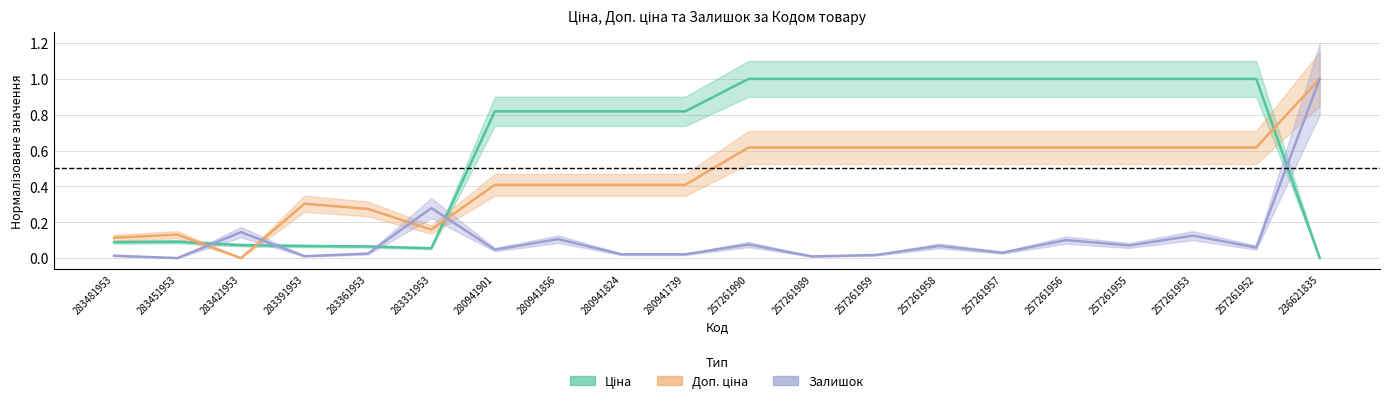

Reading left to right, what are all the values shown in this chart?

Ціна: 0.1	0.1	0.1	0.1	0.1	0.1	0.8	0.8	0.8	0.8	1.0	1.0	1.0	1.0	1.0	1.0	1.0	1.0	1.0	0.0
Доп. ціна: 0.1	0.1	0.0	0.3	0.3	0.2	0.4	0.4	0.4	0.4	0.6	0.6	0.6	0.6	0.6	0.6	0.6	0.6	0.6	1.0
Залишок: 0.0	0.0	0.1	0.0	0.0	0.3	0.0	0.1	0.0	0.0	0.1	0.0	0.0	0.1	0.0	0.1	0.1	0.1	0.1	1.0